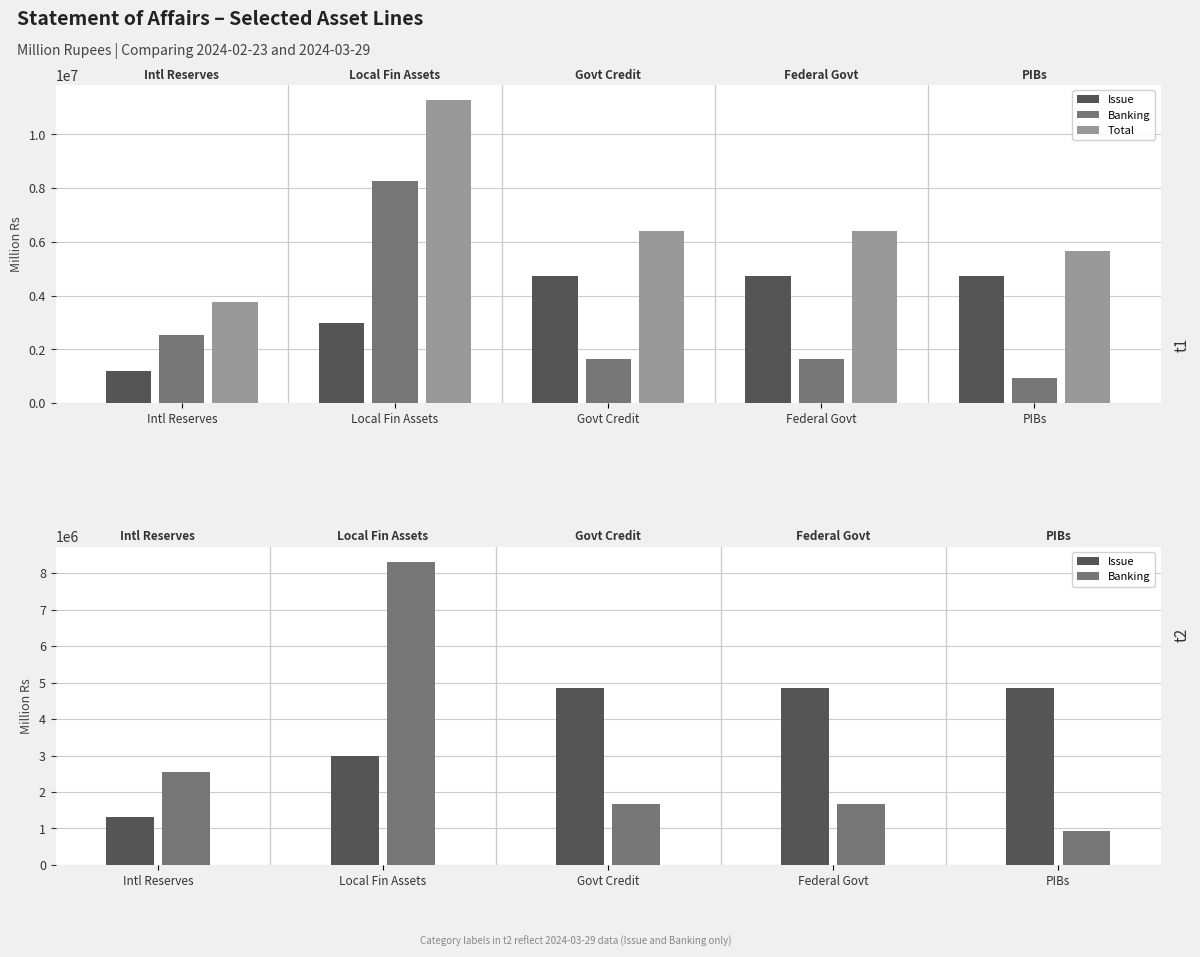

Does the chart contain any negative values?

No